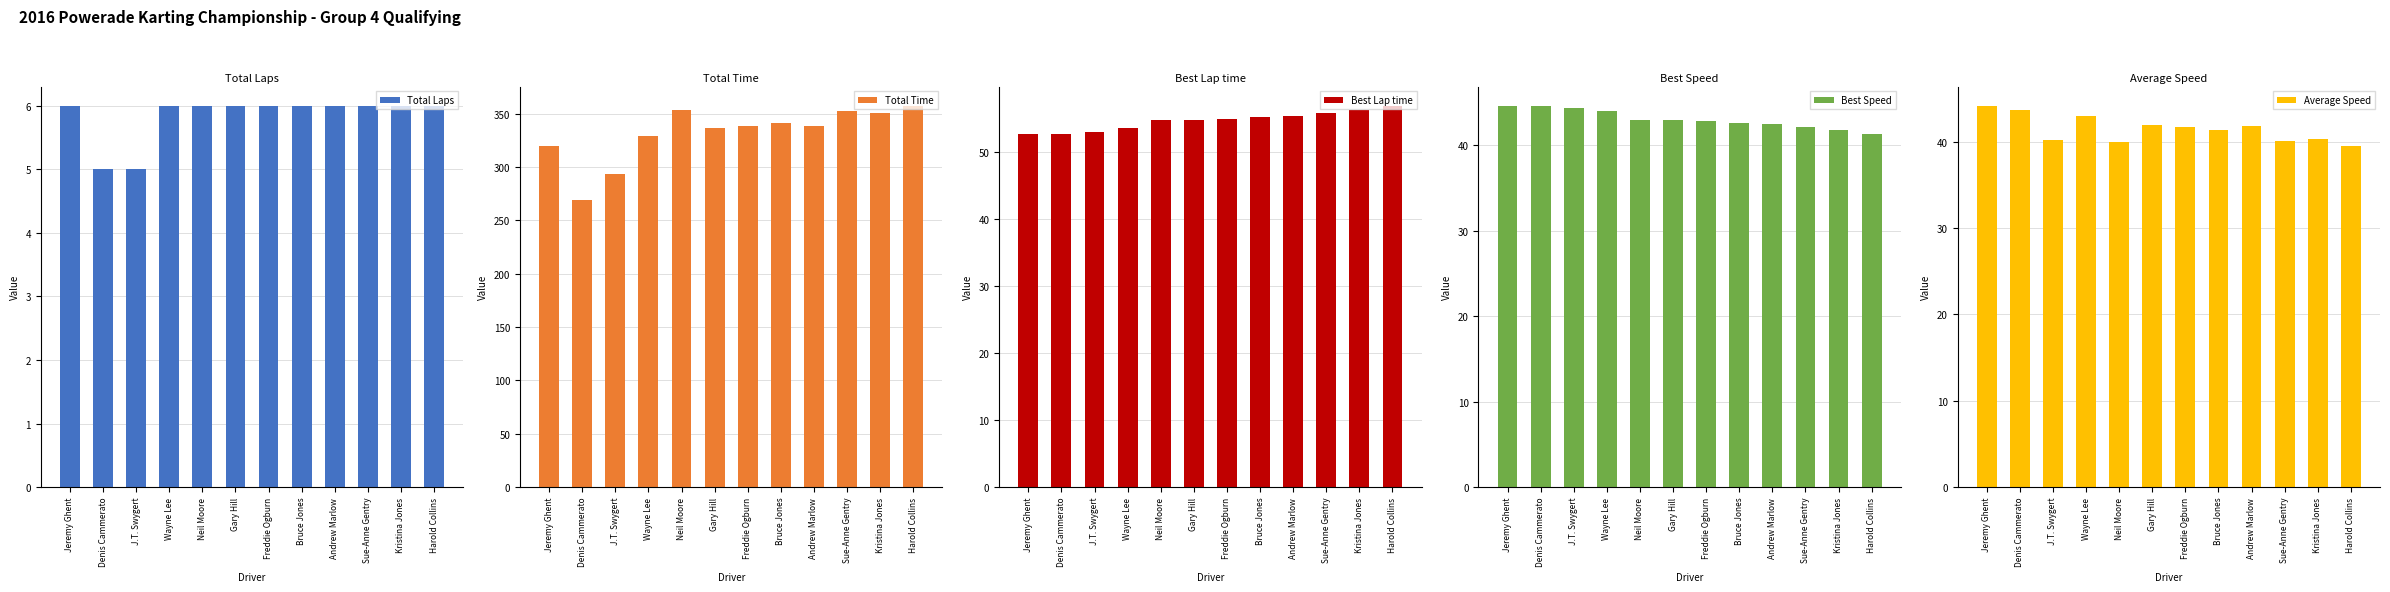

What is the smallest value displayed?

5.0